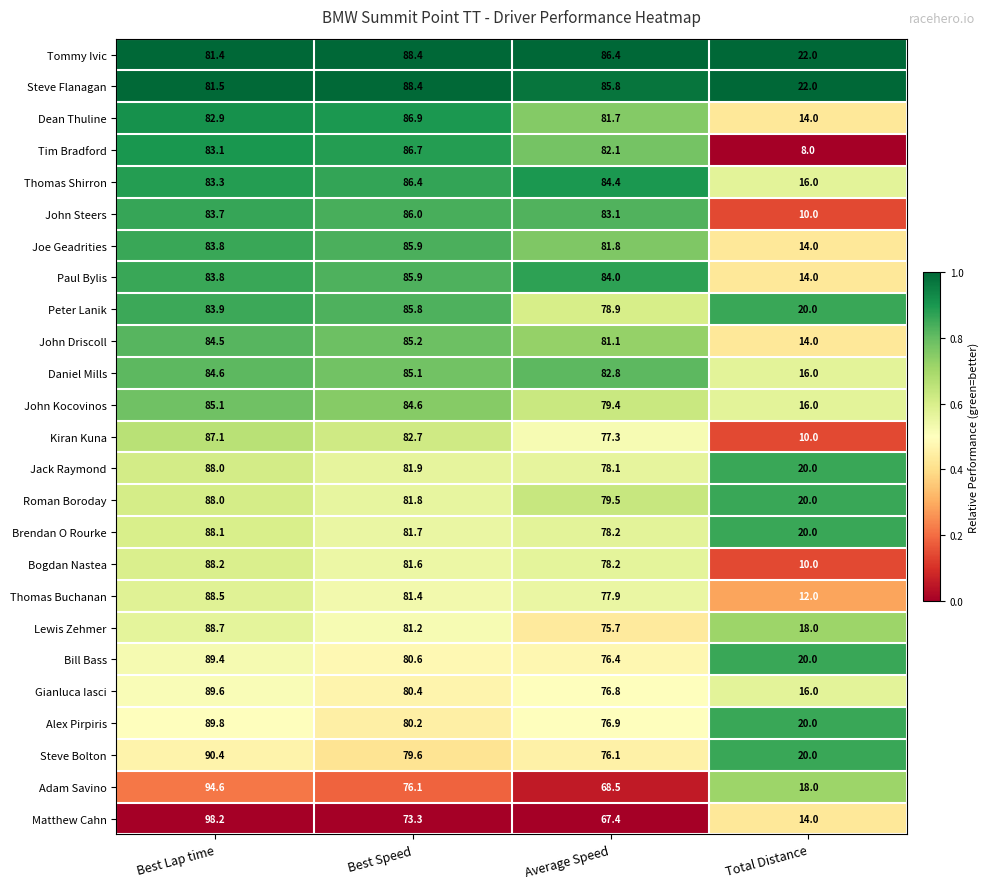

What is the difference between the Tim Bradford values at Total Distance and Average Speed?

74.1